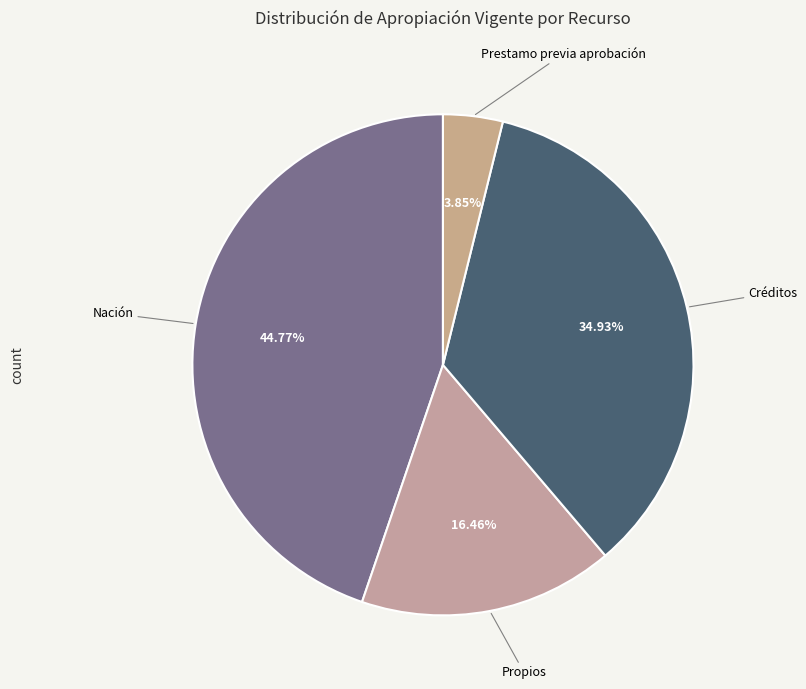

Does any single category account for the majority?

No